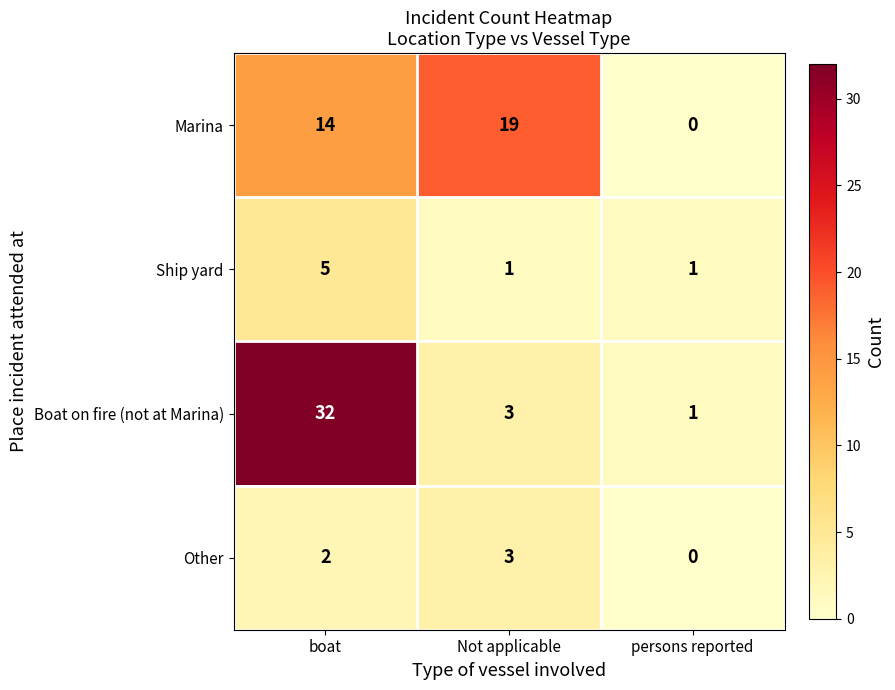

Is it true that Other equals 3 at boat?

False